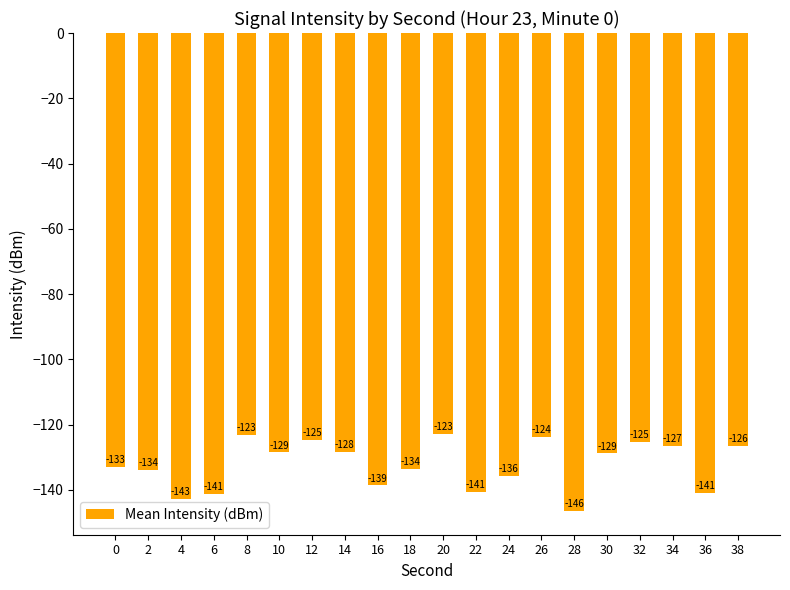

Which label corresponds to the smallest value in the chart?

28